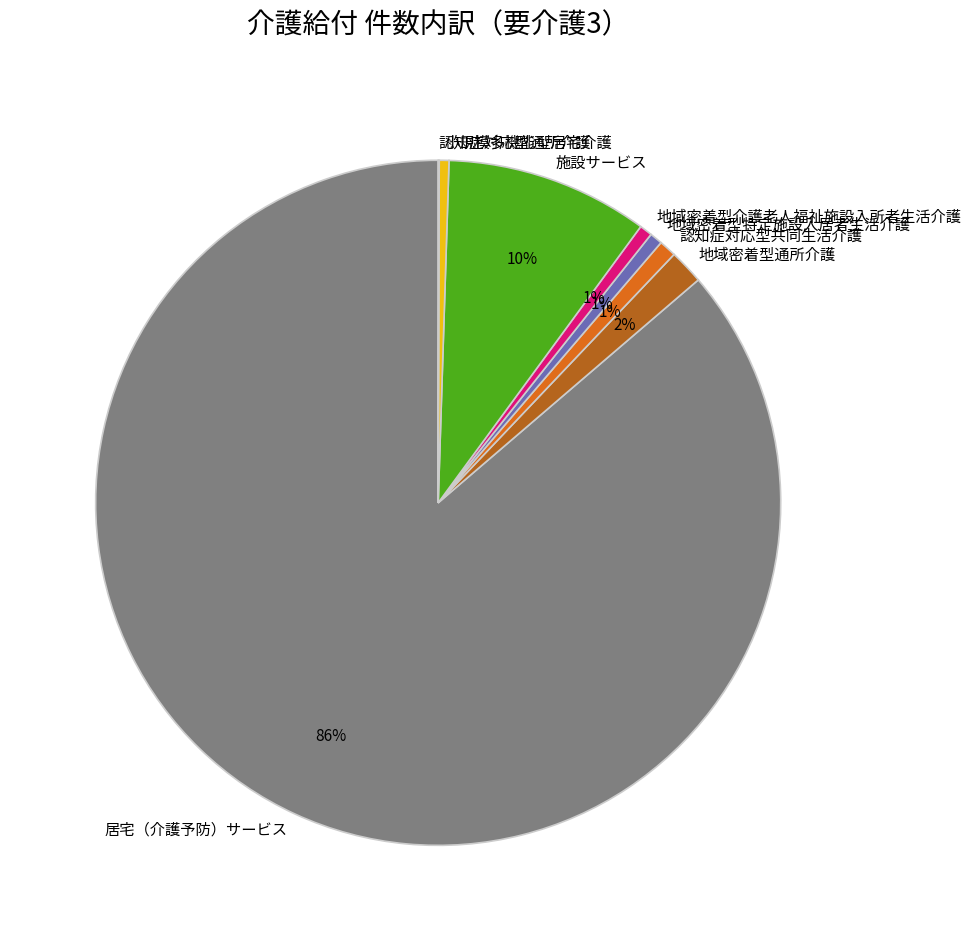

Is it true that 居宅（介護予防）サービス is 86% of the pie?

True